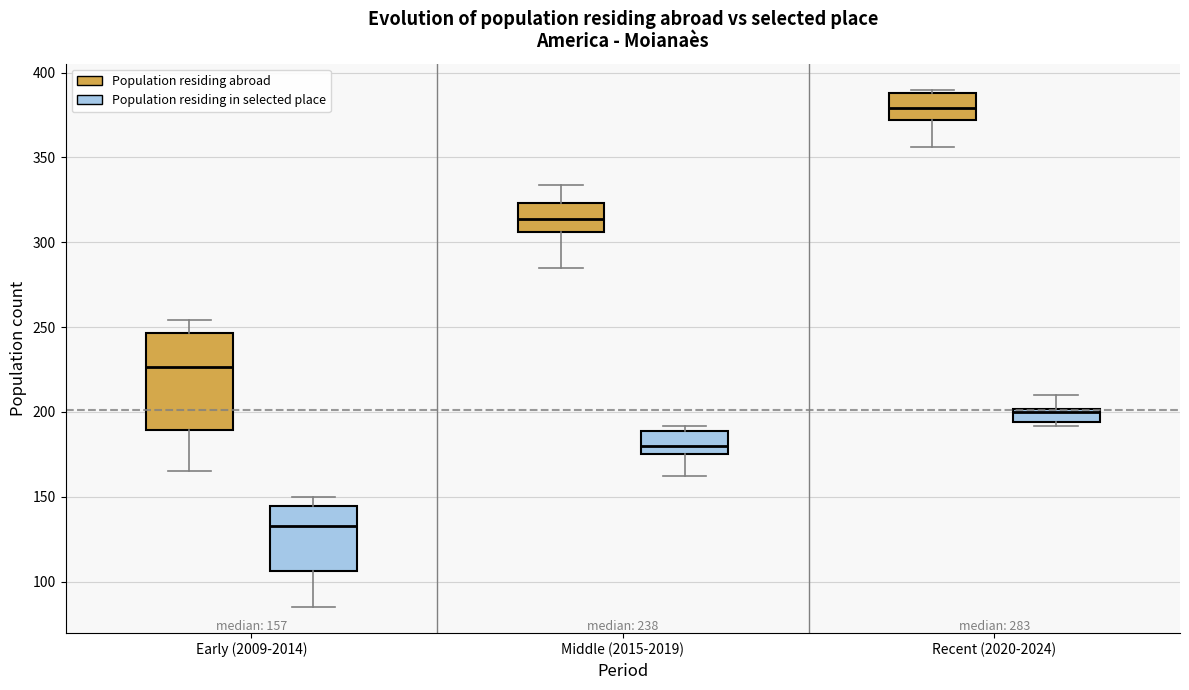

Which box has the highest median line?

Recent (2020-2024) (Population residing abroad)